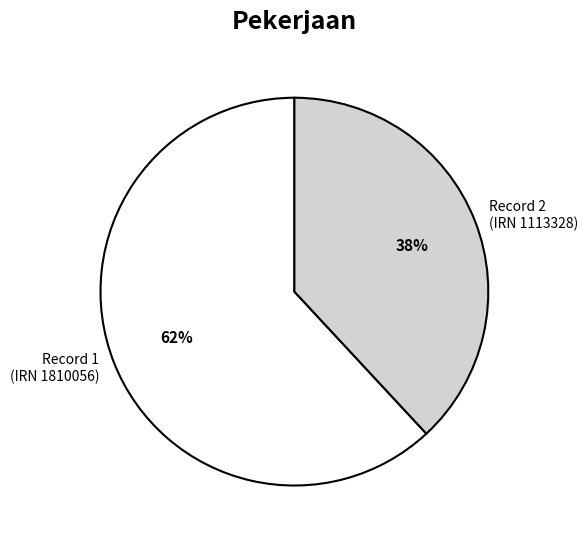

To the nearest percent, what is the average slice percentage?

50%